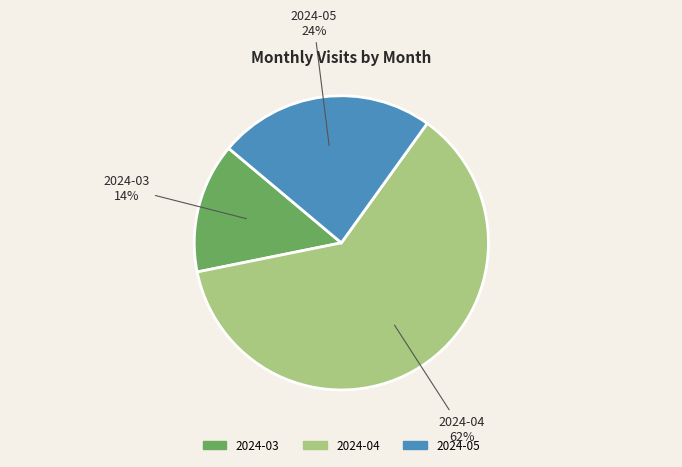

How many slices are in this pie chart?

3